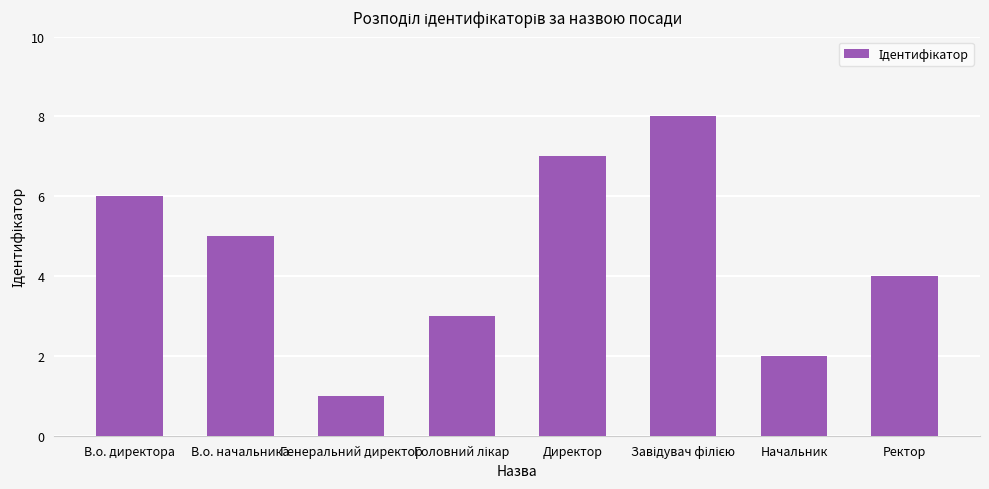

What is the difference between the maximum and minimum values?

7